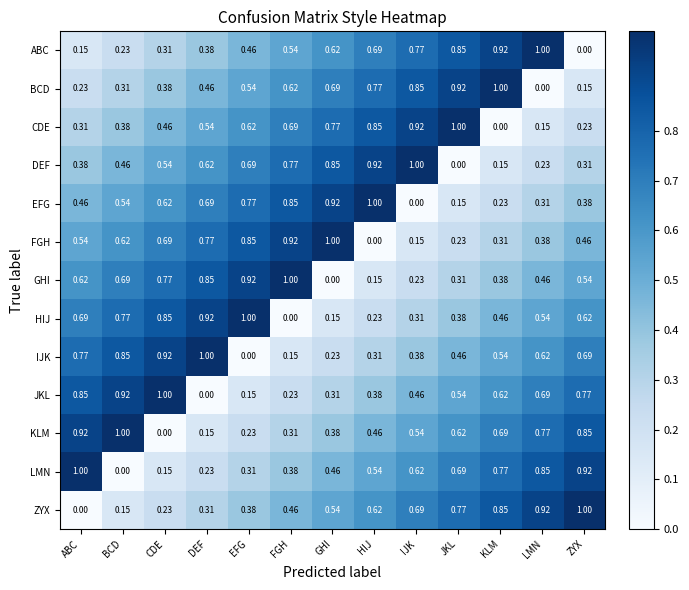

Is the value of ZYX at BCD greater than the value of BCD at BCD?

No